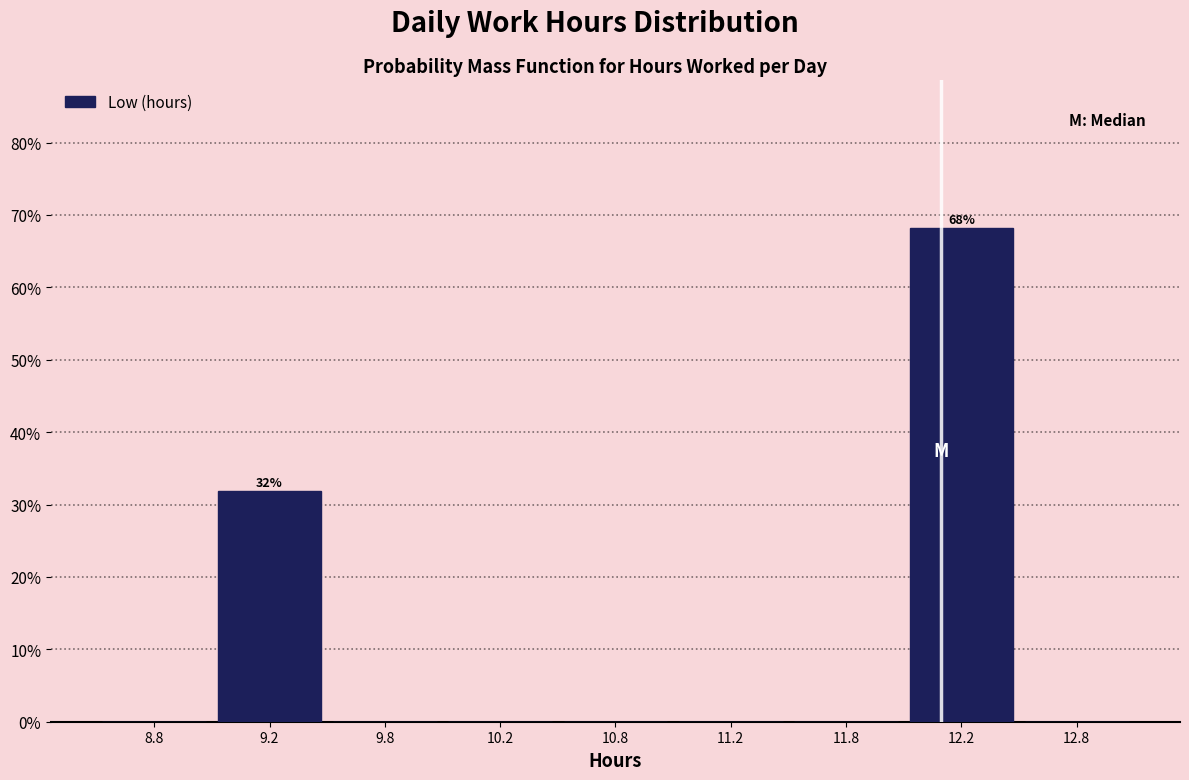

Reading left to right, list all the values displayed in this chart.

8.8=0.0	9.2=31.8	9.8=0.0	10.2=0.0	10.8=0.0	11.2=0.0	11.8=0.0	12.2=68.2	12.8=0.0